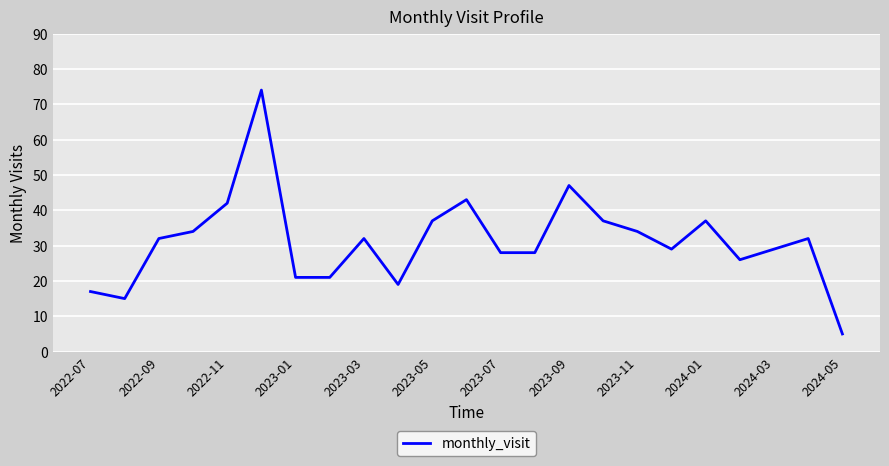

True or false: there are more than 0 points higher than both neighbors.

True